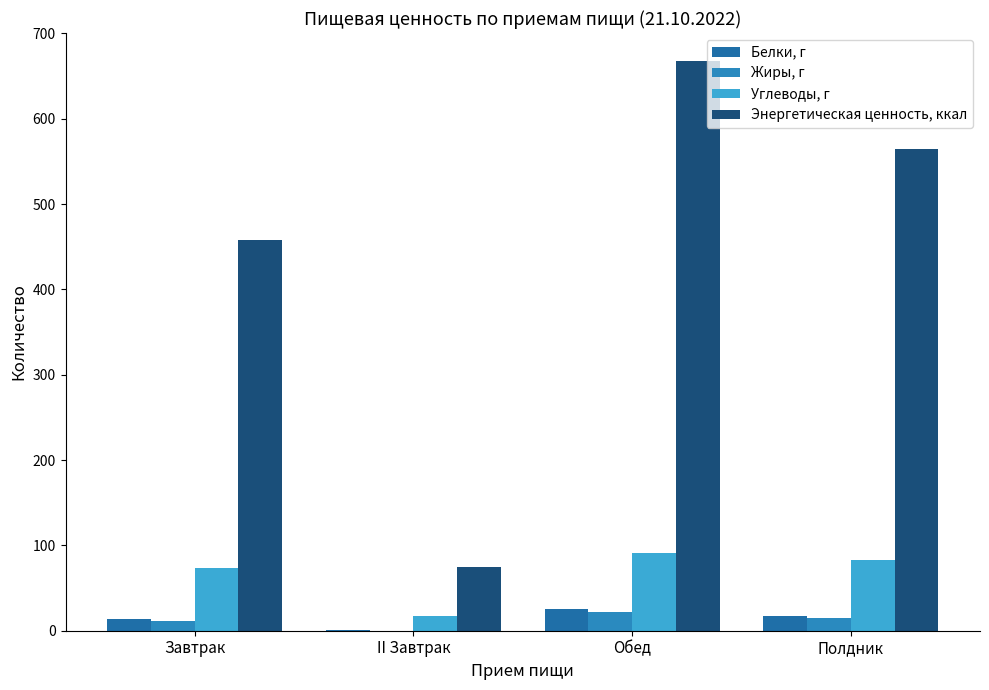

Reading left to right, transcribe all the data shown in this chart.

Белки, г: Завтрак=13.2	II Завтрак=0.9	Обед=25.8	Полдник=17.5
Жиры, г: Завтрак=11.6	II Завтрак=0.2	Обед=21.7	Полдник=15.3
Углеводы, г: Завтрак=73.5	II Завтрак=17.7	Обед=90.6	Полдник=83.3
Энергетическая ценность, ккал: Завтрак=457.4	II Завтрак=75.1	Обед=667.2	Полдник=564.1